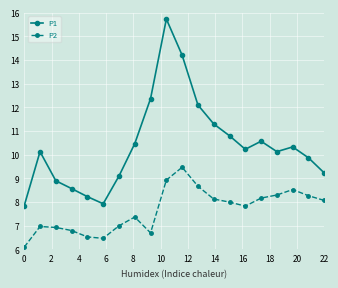

True or false: P1 has more than 1 interior local peaks.

True